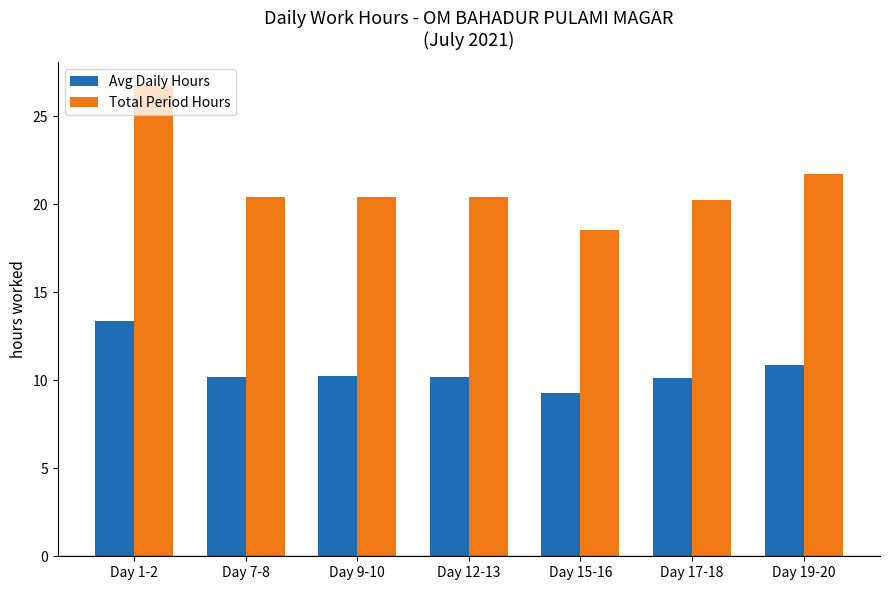

How many groups of bars are there?

7